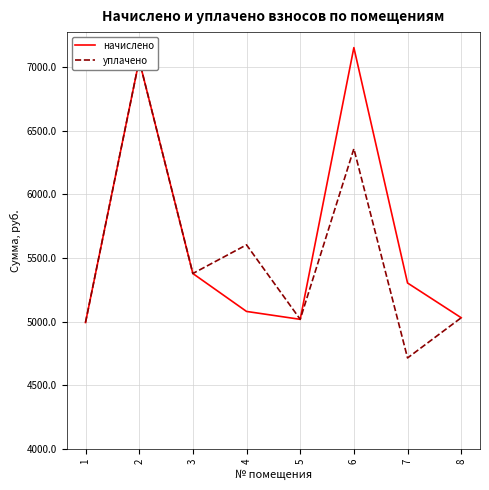

Which series has the widest spread of values?

уплачено